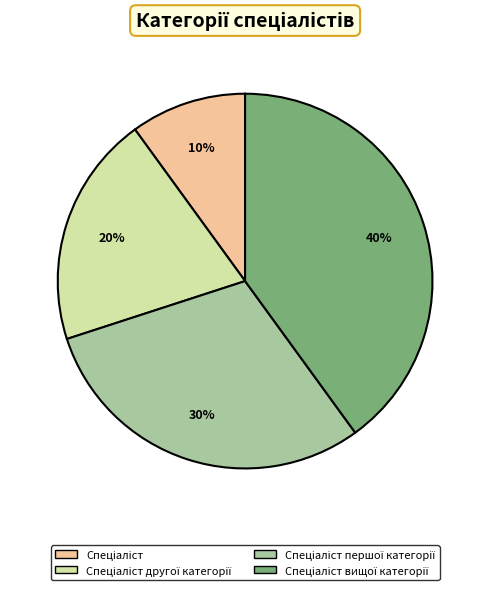

Is there any slice that represents more than half of the pie?

No